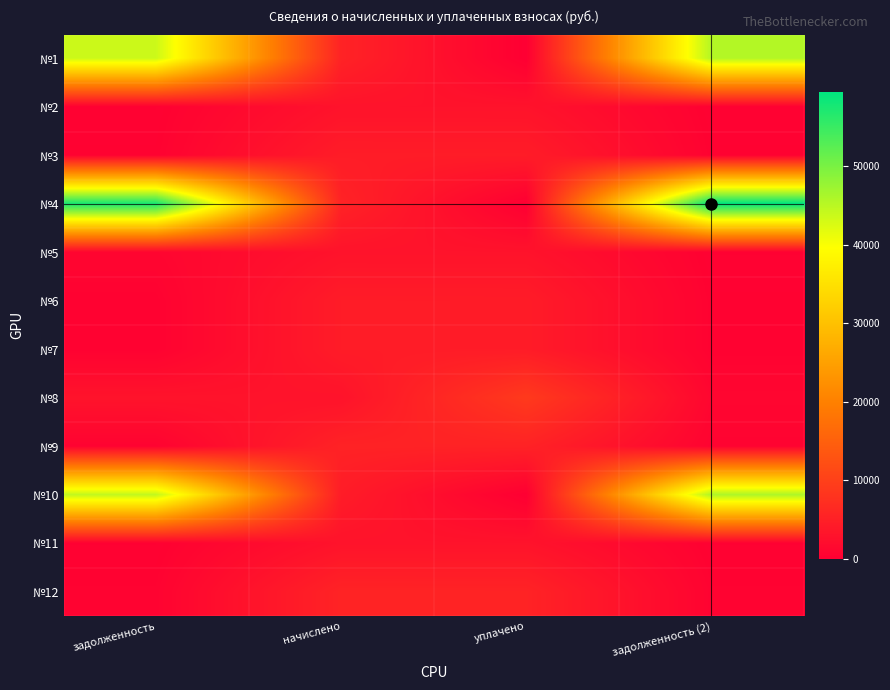

What is the total value across all series at задолженность?

153227.8